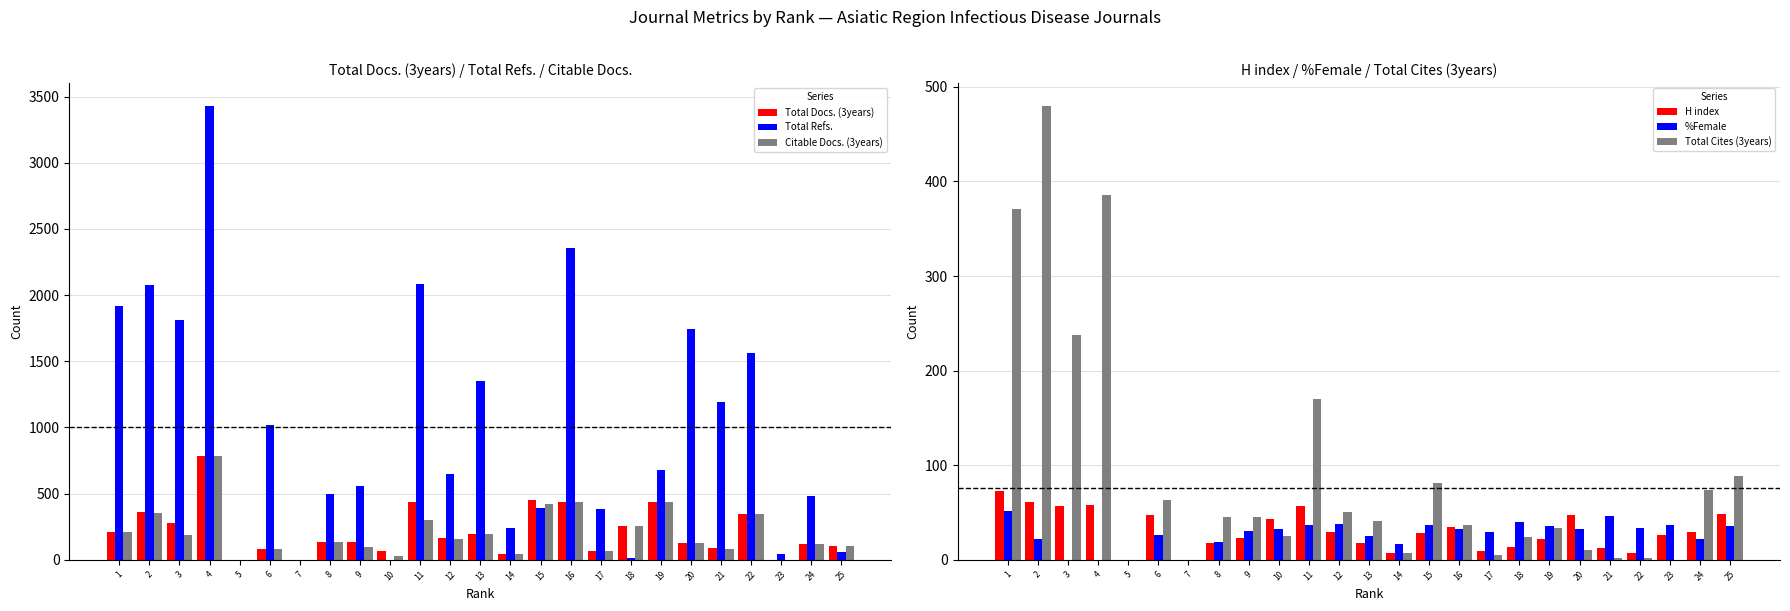

Reading left to right, transcribe all the data shown in this chart.

Total Docs. (3years): 213	358	274	787	0	81	0	135	134	67	435	164	191	45	455	434	63	257	438	123	85	348	0	121	107
Total Refs.: 1918	2077	1809	3430	0	1017	0	495	555	0	2085	646	1347	239	388	2358	387	15	681	1747	1192	1563	43	478	56
Citable Docs. (3years): 212	350	190	784	0	81	0	135	99	25	301	158	191	44	424	434	63	253	436	123	84	348	0	121	107
H index: 73	61	57	58	0	47	0	18	23	43	57	29	18	7	28	35	9	13	22	47	12	7	26	29	48
%Female: 51	22	0	0	0	26	0	19	30	33	37	38	25	17	37	32	29	40	36	33	46	34	37	22	36
Total Cites (3years): 371	480	238	386	0	63	0	45	45	25	170	50	41	7	81	37	5	24	34	10	2	2	0	74	89